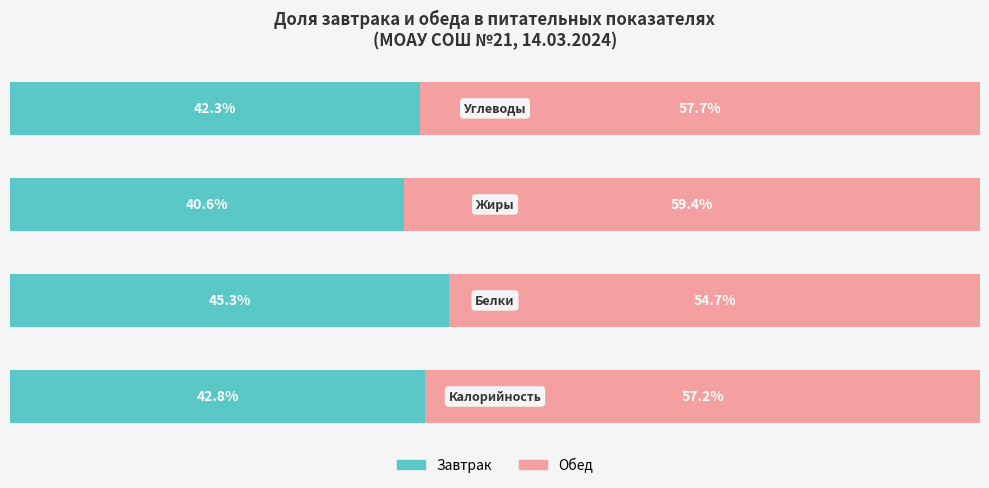

What are all the series names shown in the legend?

Завтрак, Обед